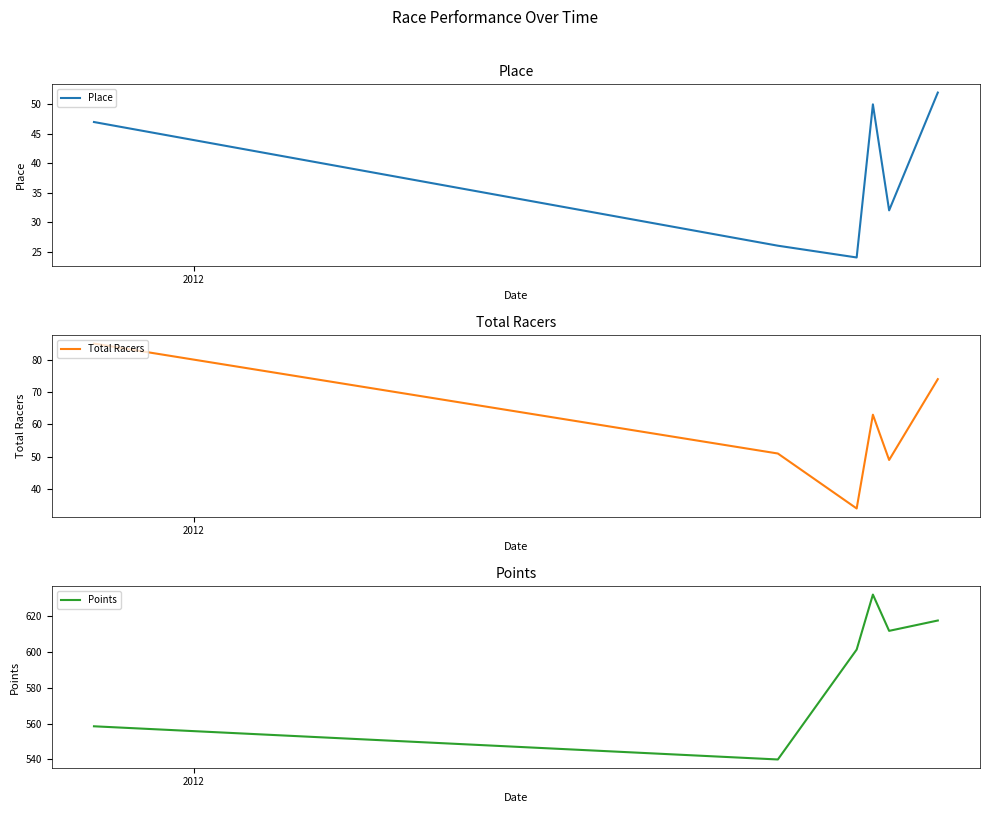

What is the maximum value for Points?

632.0